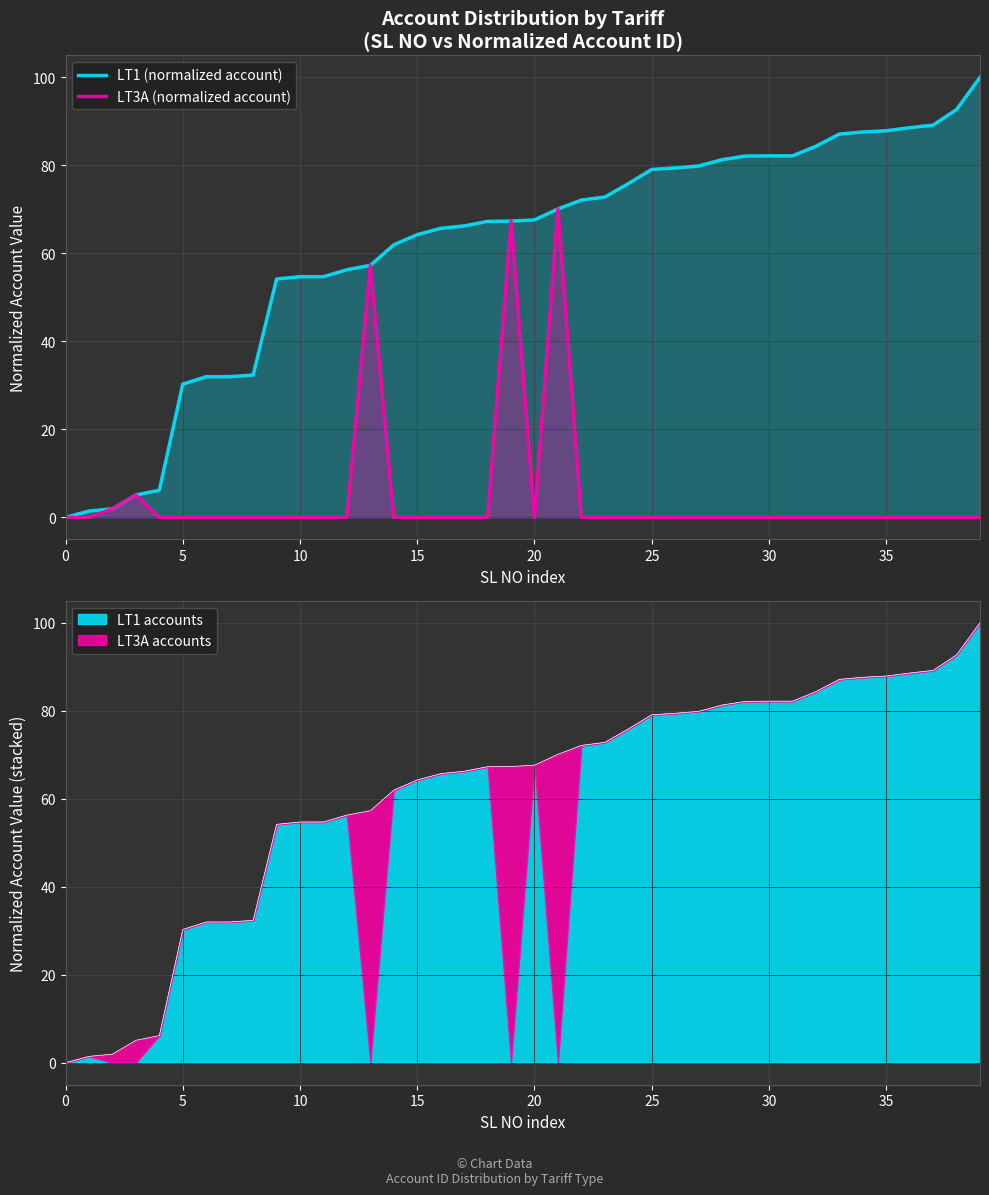

Reading right to left, extract all data points from this chart.

LT1 (normalized account): 100.0	92.7	89.1	88.6	87.9	87.6	87.1	84.3	82.2	82.2	82.1	81.3	79.9	79.4	79.1	75.8	72.8	72.1	70.1	67.6	67.3	67.3	66.2	65.7	64.3	62.0	57.3	56.3	54.7	54.7	54.2	32.3	32.0	32.0	30.3	6.2	5.1	1.9	1.4	0.0
LT3A (normalized account): 0.0	0.0	0.0	0.0	0.0	0.0	0.0	0.0	0.0	0.0	0.0	0.0	0.0	0.0	0.0	0.0	0.0	0.0	70.1	0.0	67.3	0.0	0.0	0.0	0.0	0.0	57.3	0.0	0.0	0.0	0.0	0.0	0.0	0.0	0.0	0.0	5.1	1.9	0.0	0.0